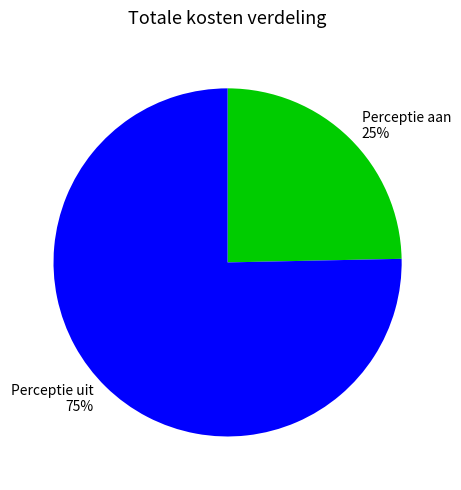

How many segments does this pie chart have?

2